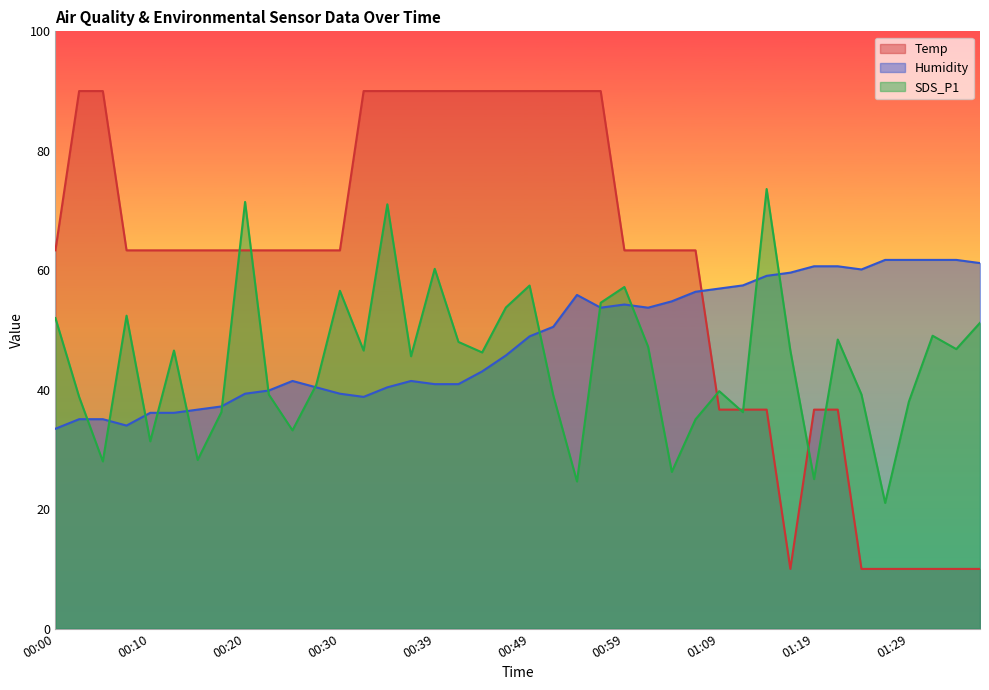

At which category does SDS_P1 reach its first local valley?

00:05